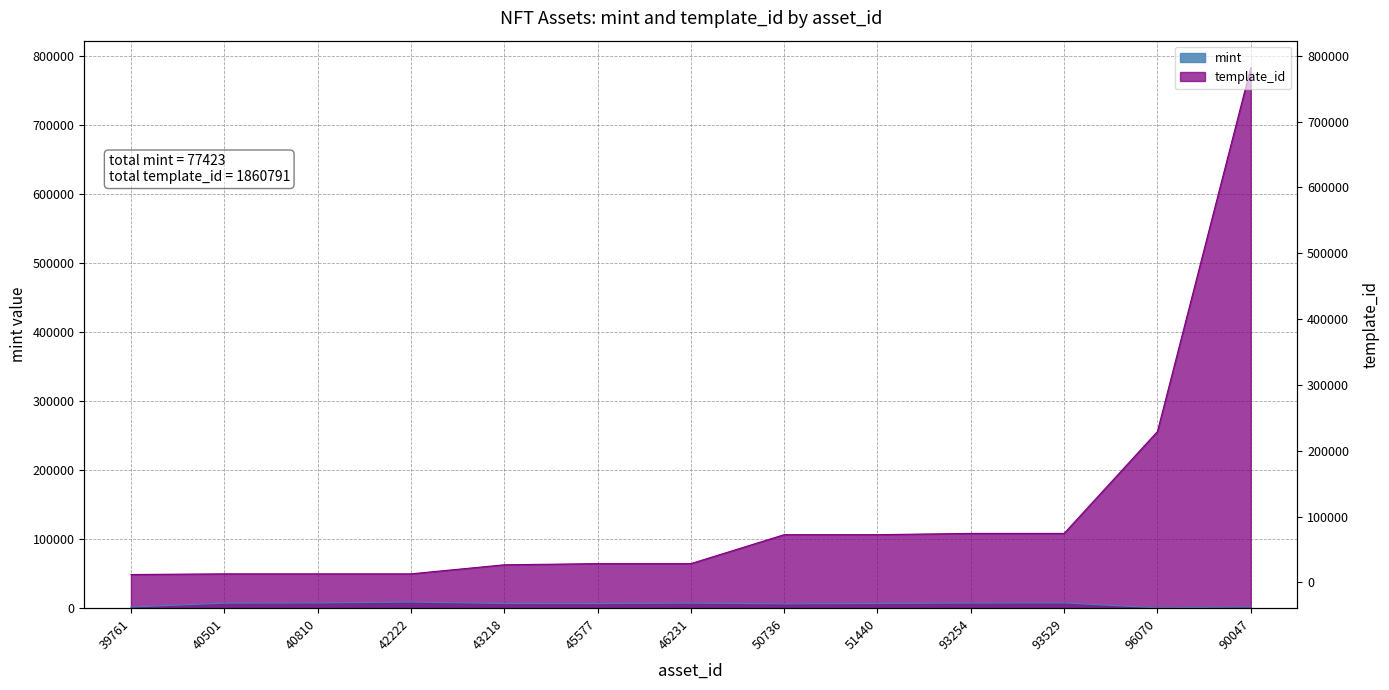

Which series has the largest total across all categories?

template_id